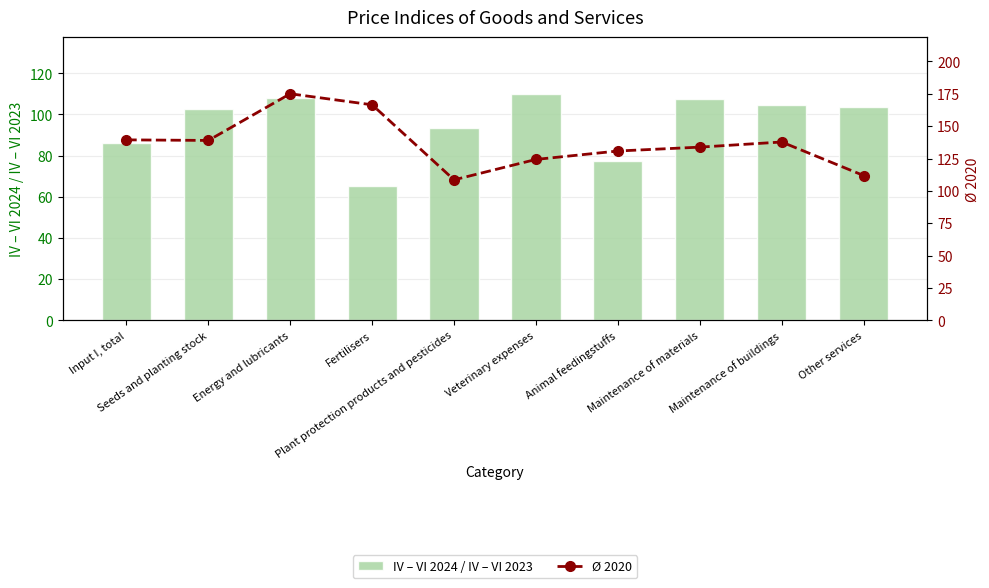

Is the value of IV – VI 2024 / IV – VI 2023 at Input I, total greater than the value of Ø 2020 at Other services?

No